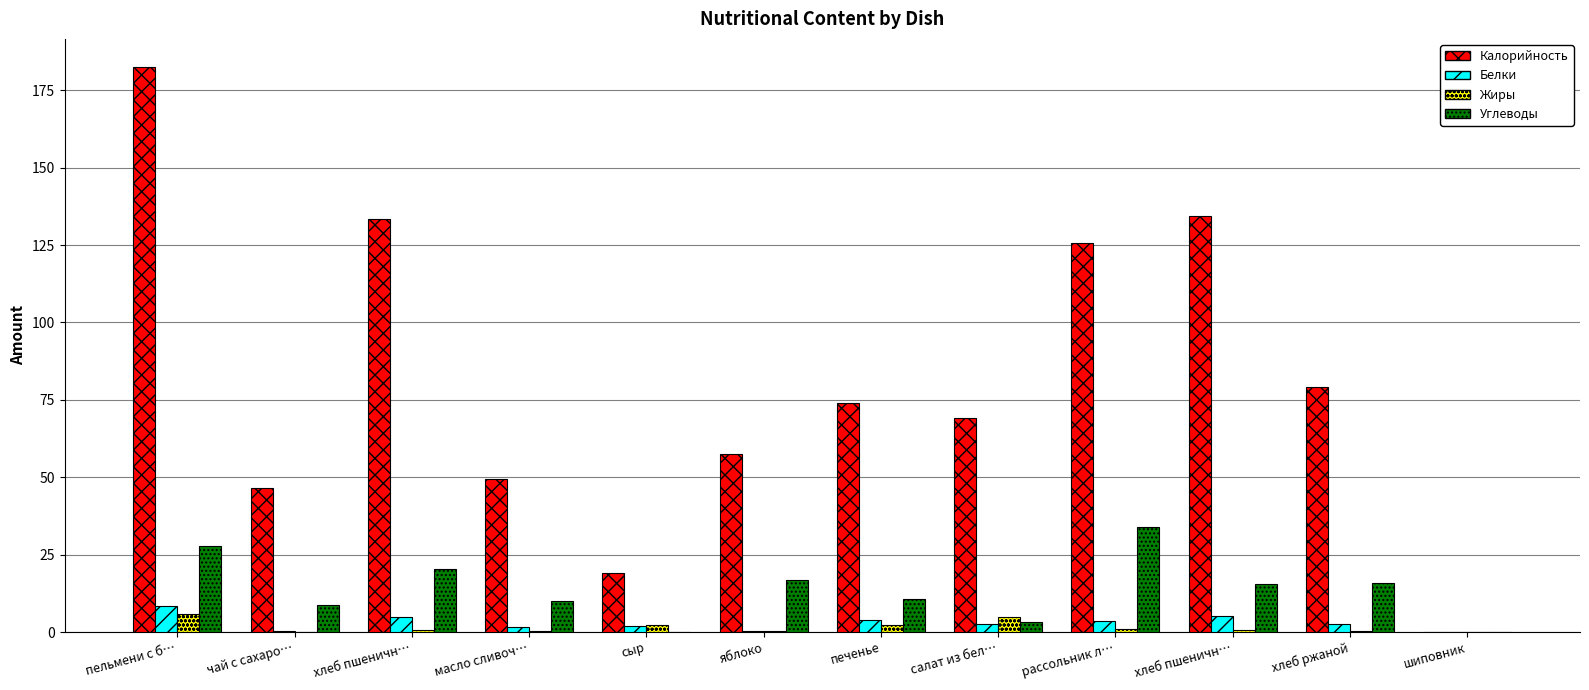

Is the value of Белки at чай с сахаро… greater than the value of Углеводы at масло сливоч…?

No